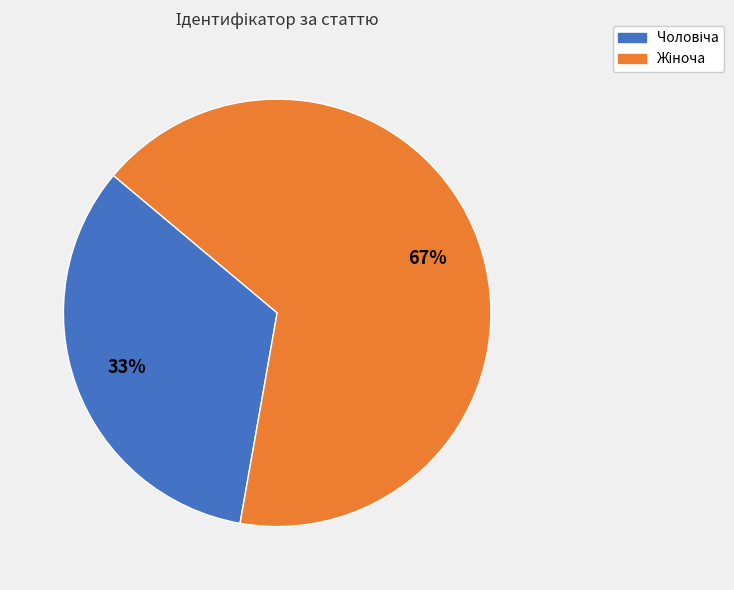

To the nearest percent, what is the average slice percentage?

50%